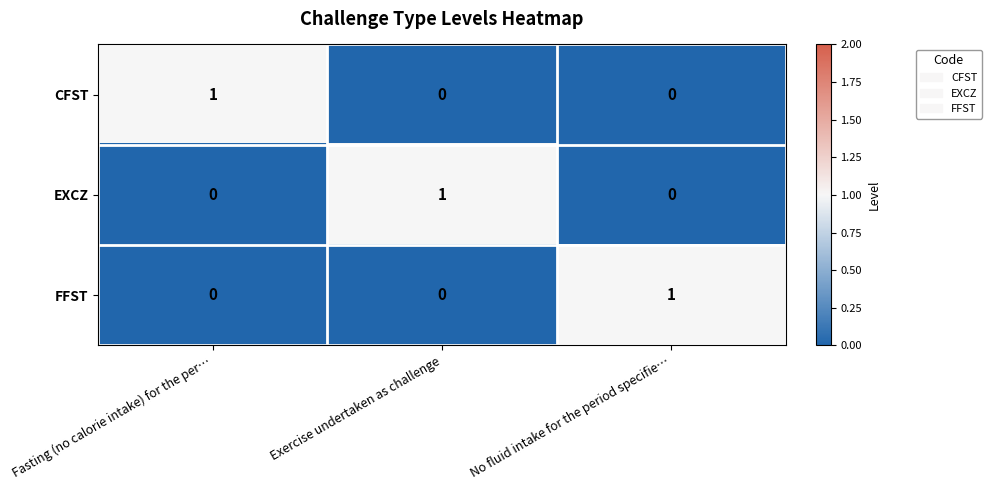

How many series are shown in this chart?

3